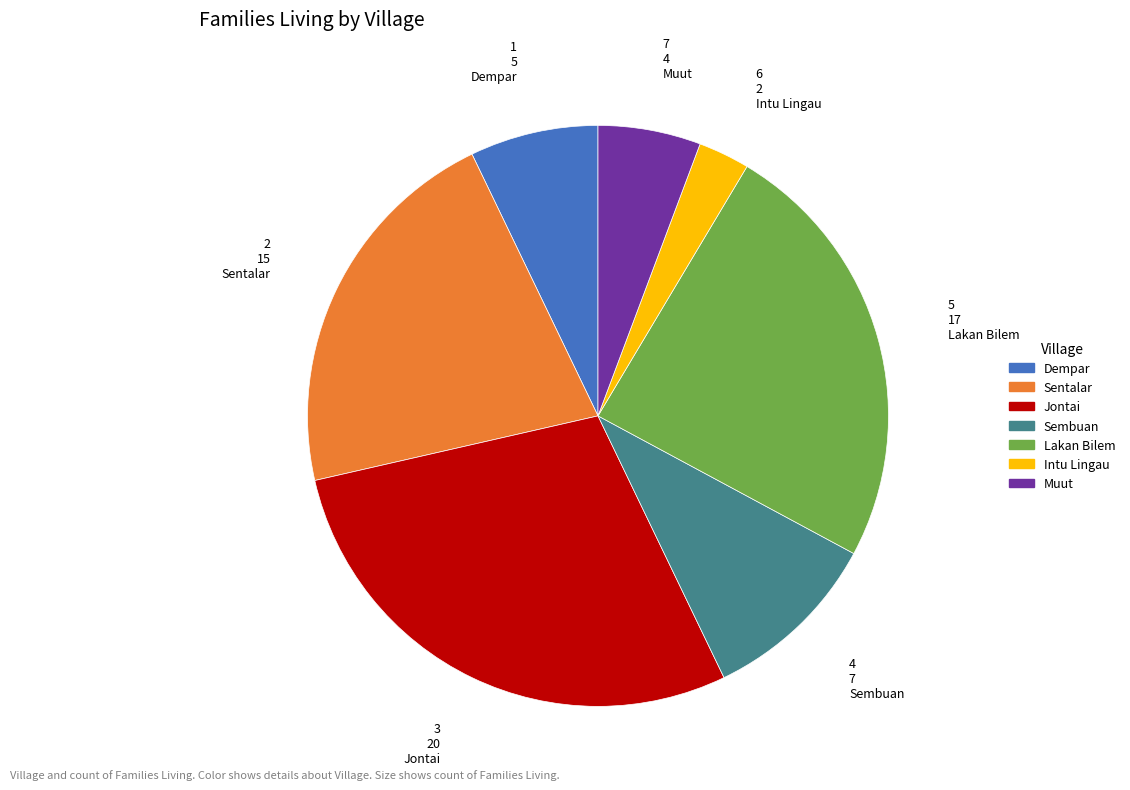

Which has a higher value, Intu Lingau or Lakan Bilem?

Lakan Bilem